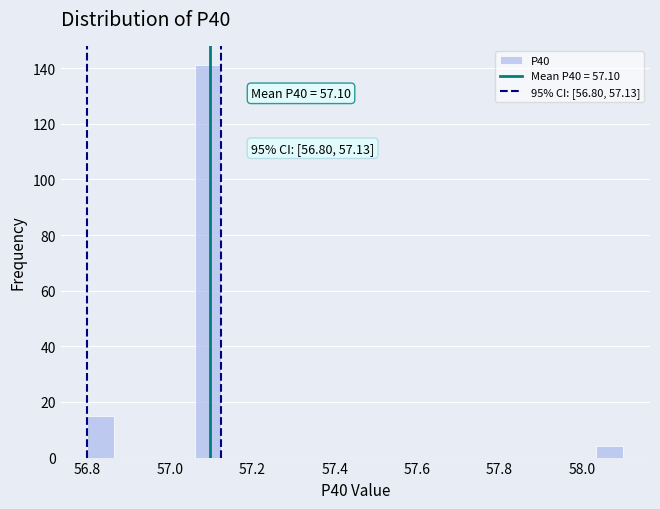

Around what value on the x-axis is the tallest bar? Give the approximate position of its centre, as read against the axis.

57.10